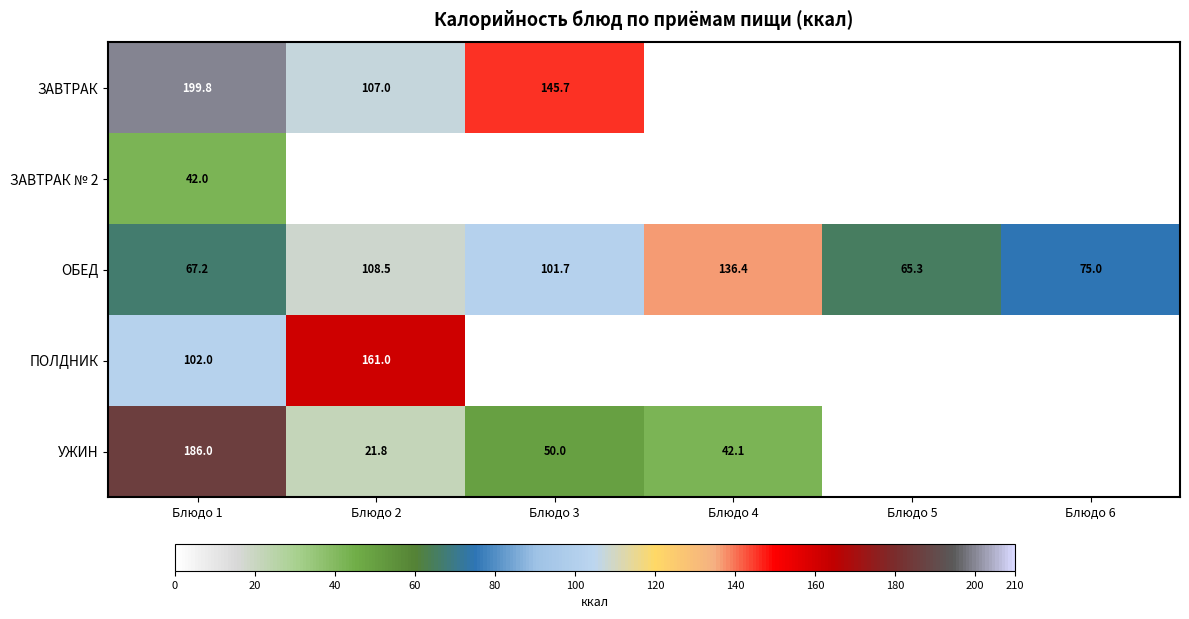

What is the difference between the УЖИН values at Блюдо 2 and Блюдо 3?

28.2